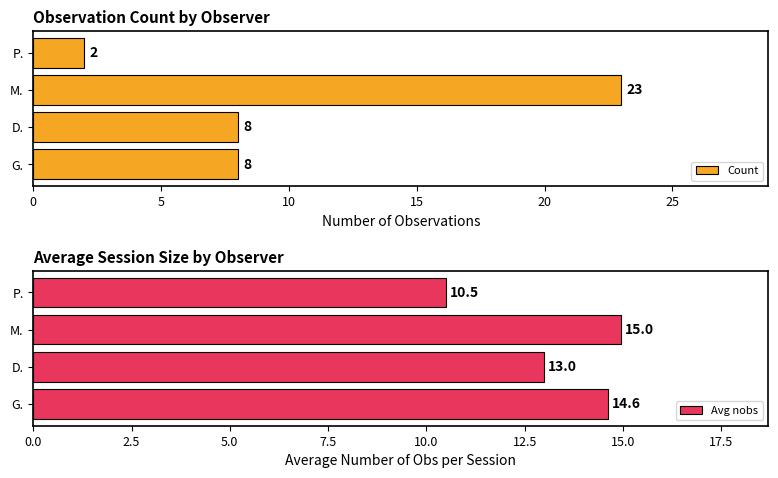

At which category is the sum across all series the highest?

10